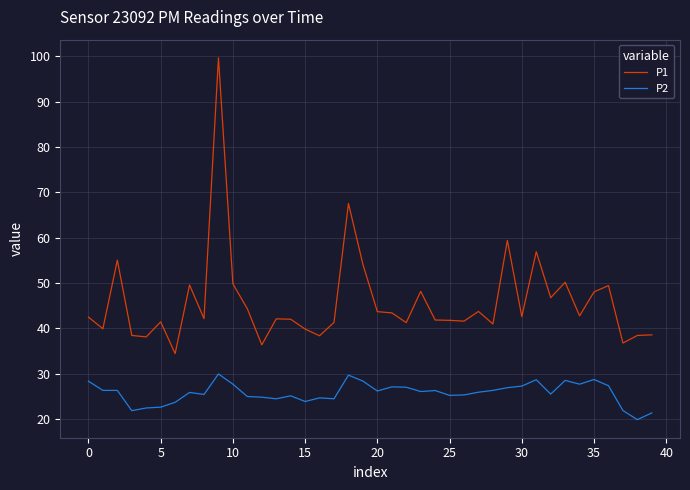

Which series has the largest total across all categories?

P1